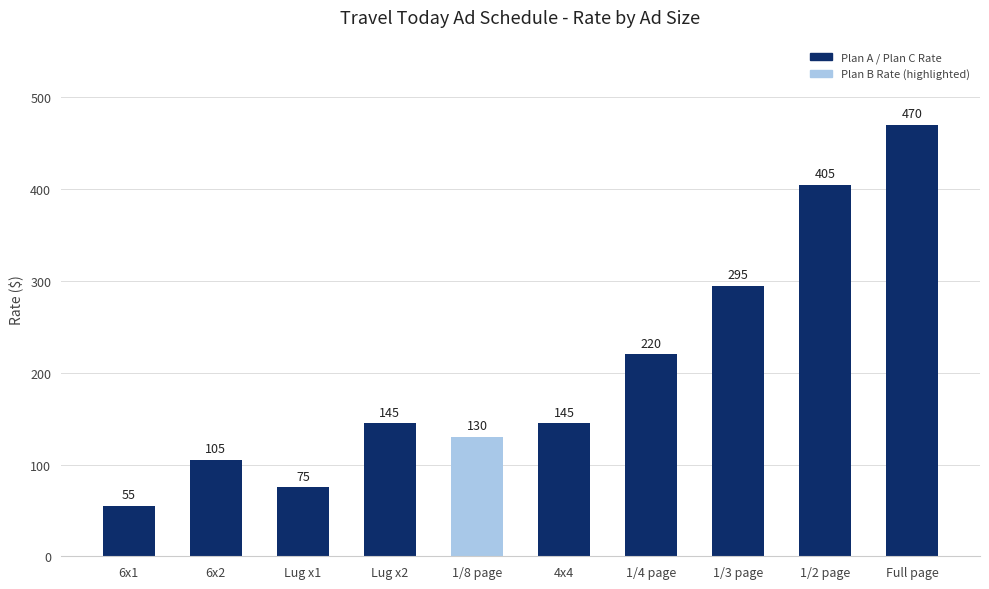

Reading left to right, extract all data points from this chart.

55	105	75	145	130	145	220	295	405	470